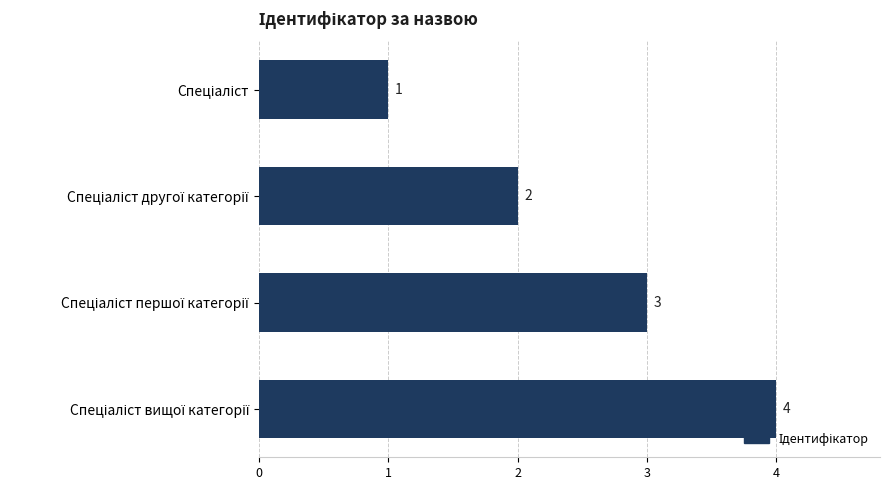

What is the value of the 2nd bar from the top?

2